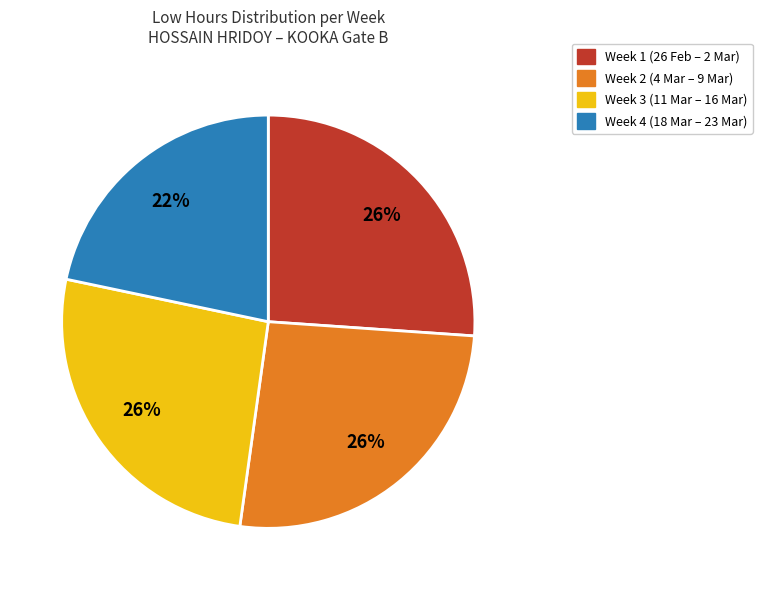

How many slices are in this pie chart?

4